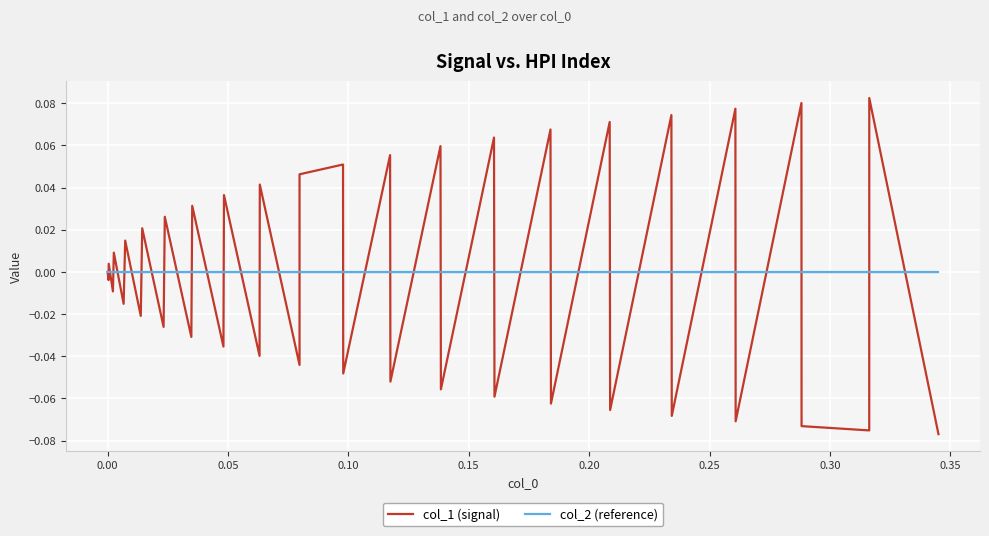

List the series in order of their peak value, highest first.

col_1 (signal), col_2 (reference)